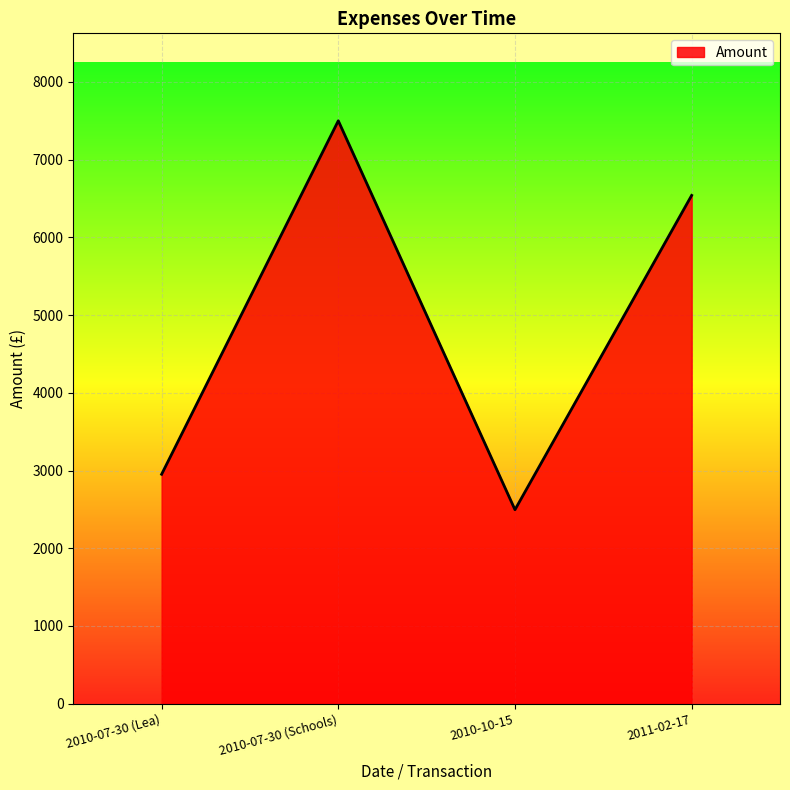

Rank the categories by value from highest to lowest.

2010-07-30 (Schools), 2011-02-17, 2010-07-30 (Lea), 2010-10-15